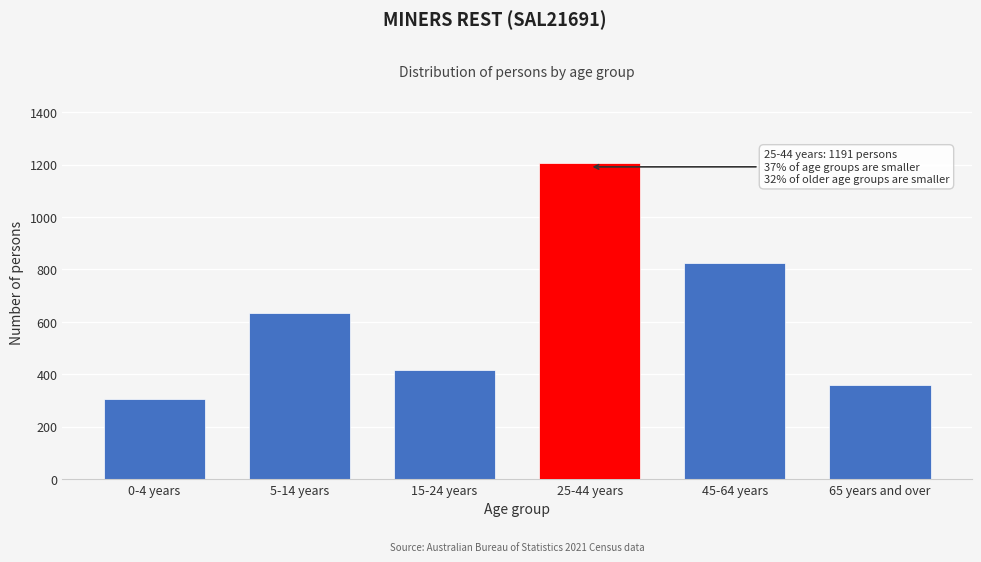

Reading left to right, list all the values displayed in this chart.

0-4 years=306	5-14 years=632	15-24 years=415	25-44 years=1205	45-64 years=826	65 years and over=358